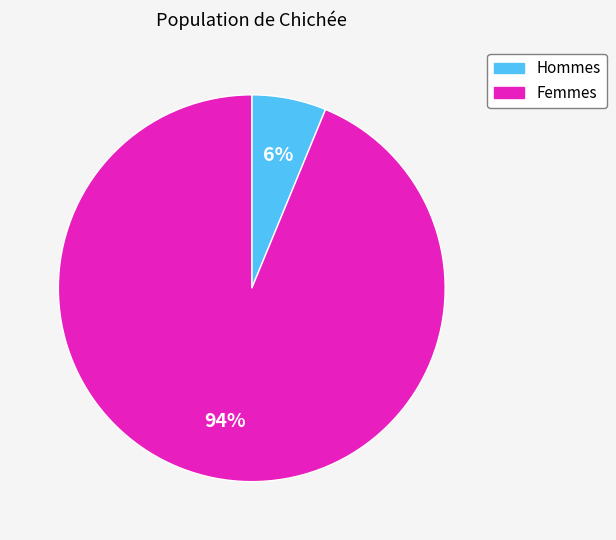

Is there a majority slice in this chart?

Yes